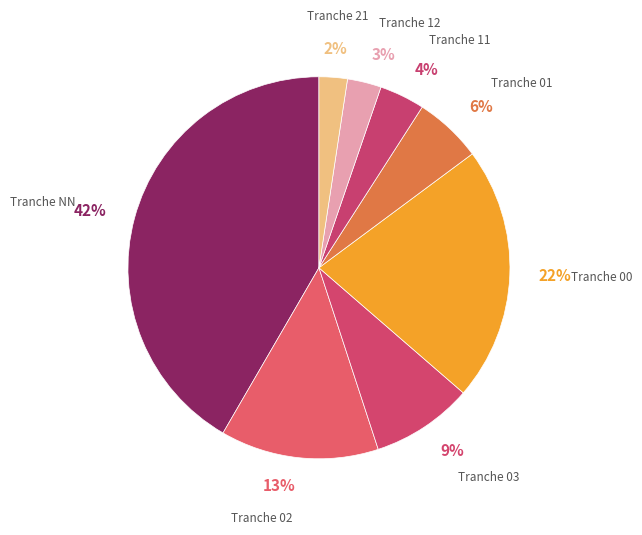

Between Tranche 00 and Tranche 12, which is larger?

Tranche 00